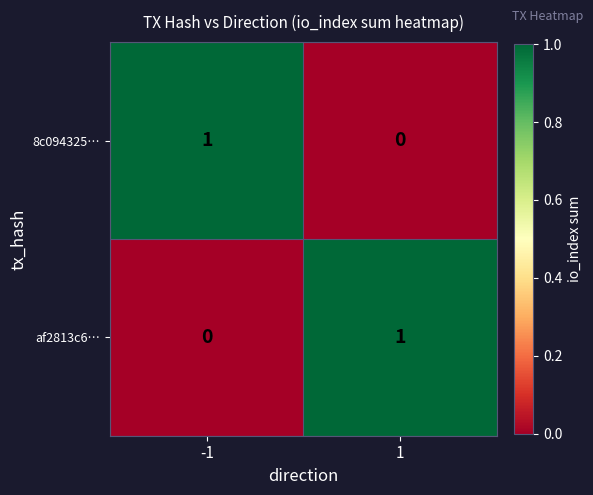

Rank the categories by 8c094325… value from lowest to highest.

1, -1